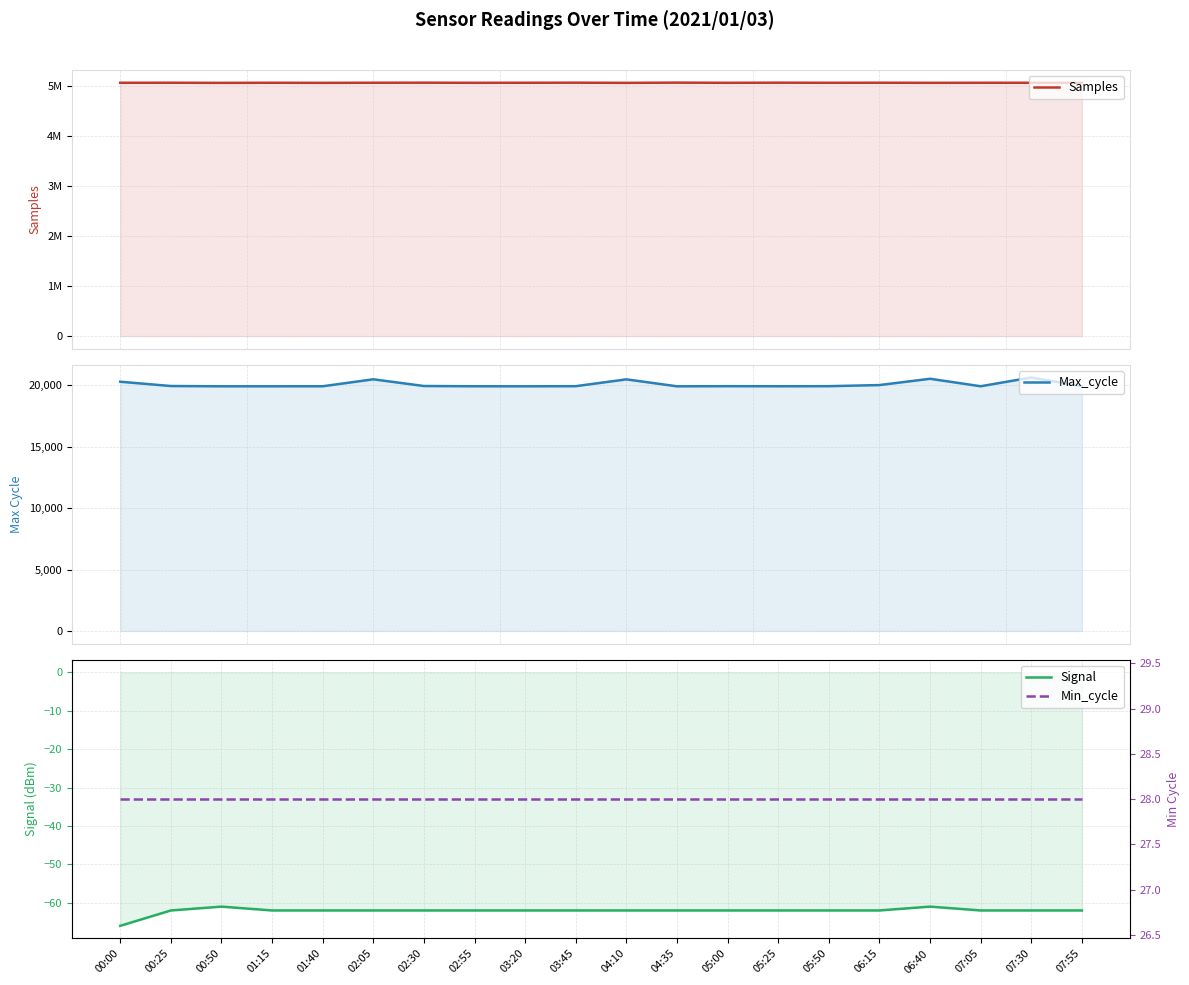

What is the sum of all Signal values?

-1242